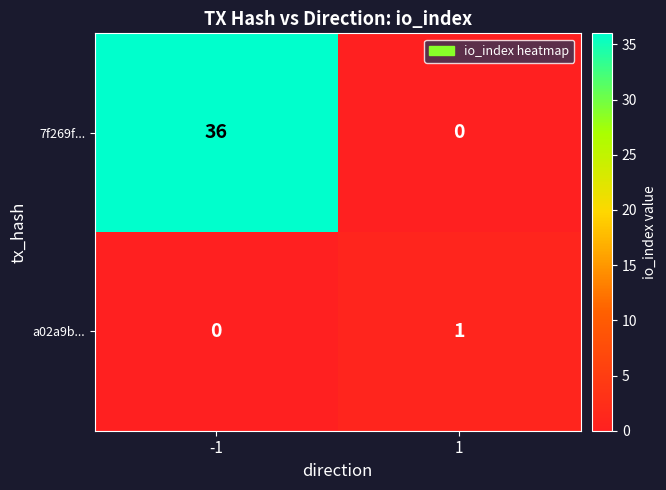

What is the maximum value shown in the chart?

36